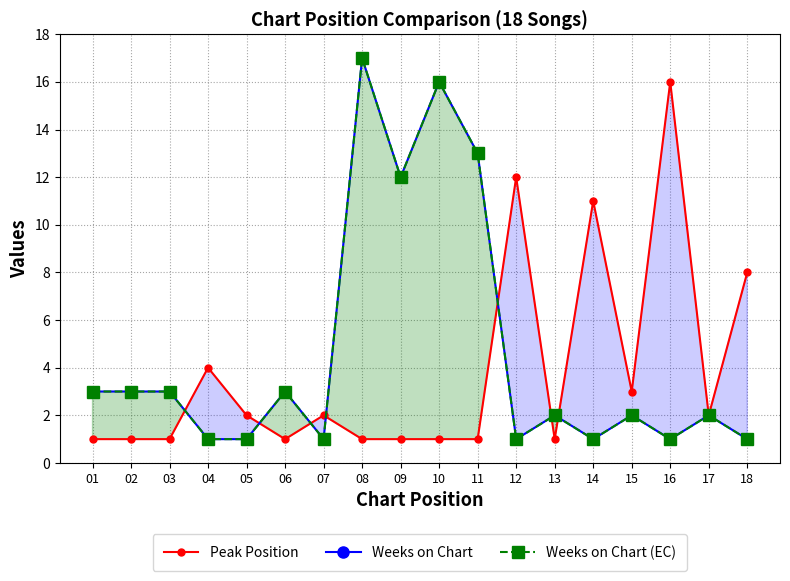

Between 06 and 10, which is larger?

06